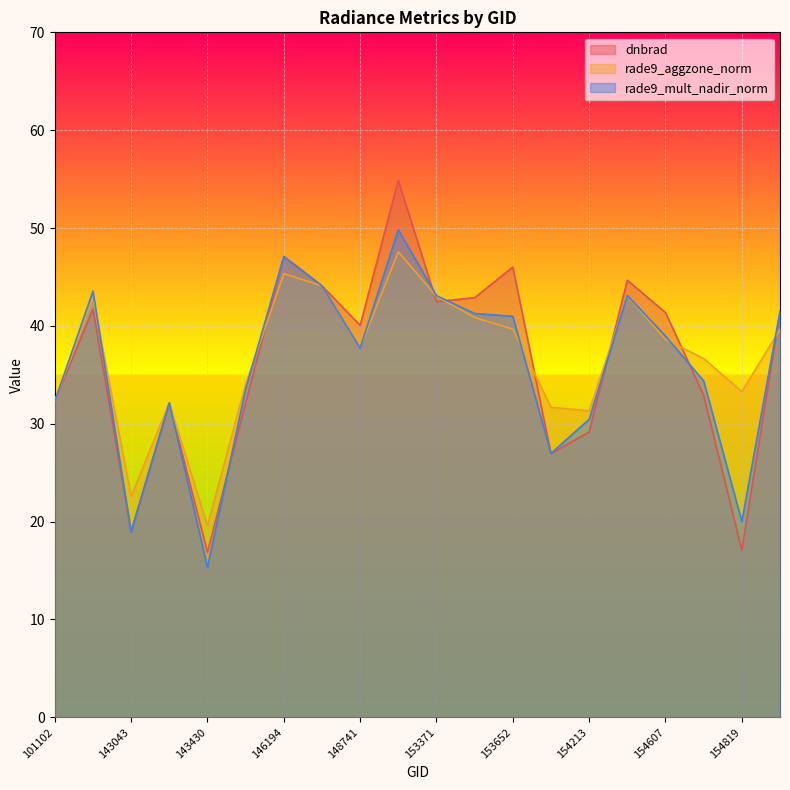

List the series in order of their overall mean, lowest first.

rade9_mult_nadir_norm, dnbrad, rade9_aggzone_norm